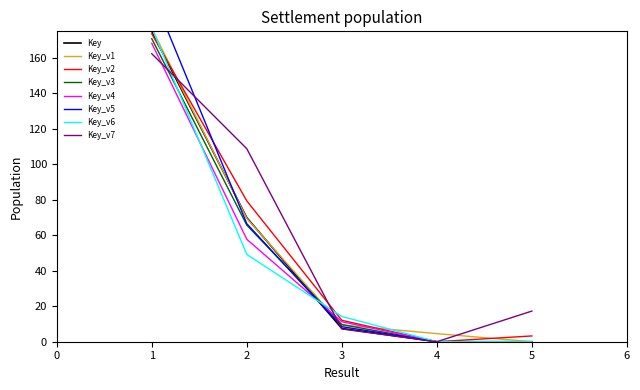

Which category has the lowest value across all series?

4